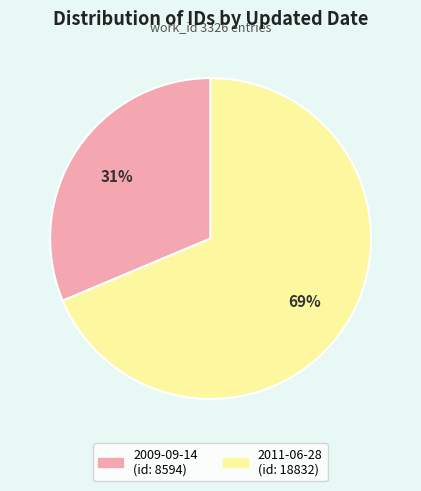

Which has a higher value, 2011-06-28 or 2009-09-14?

2011-06-28